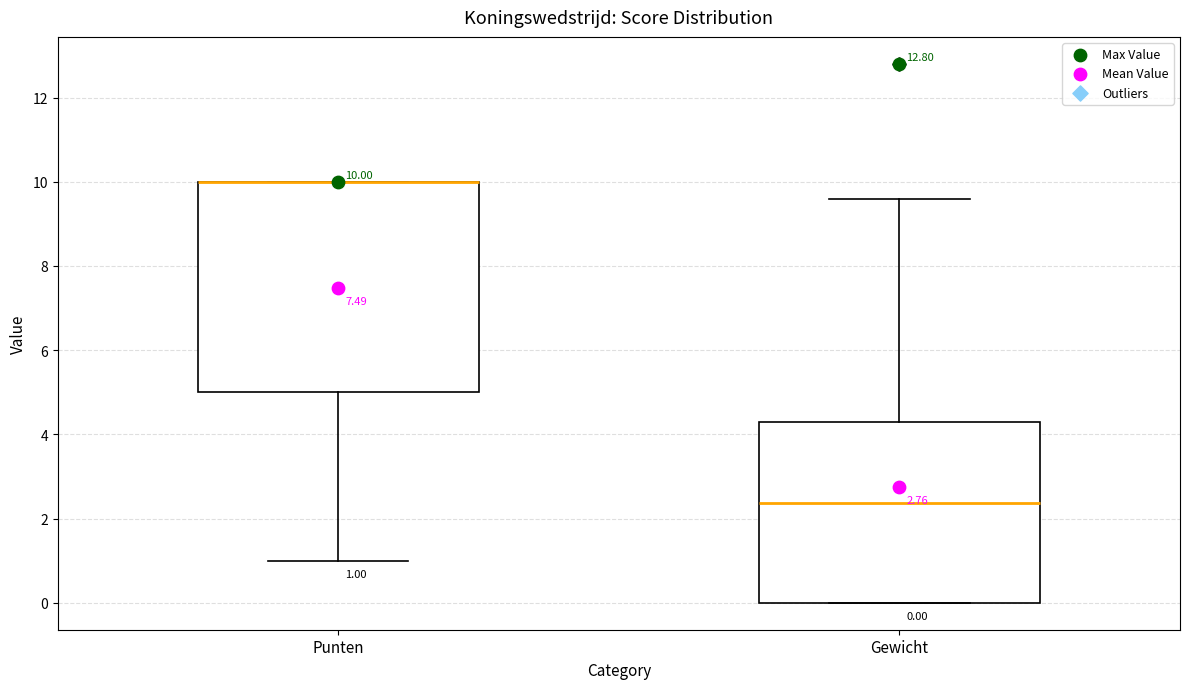

Which box is the tallest, from its lower edge to its upper edge?

Punten